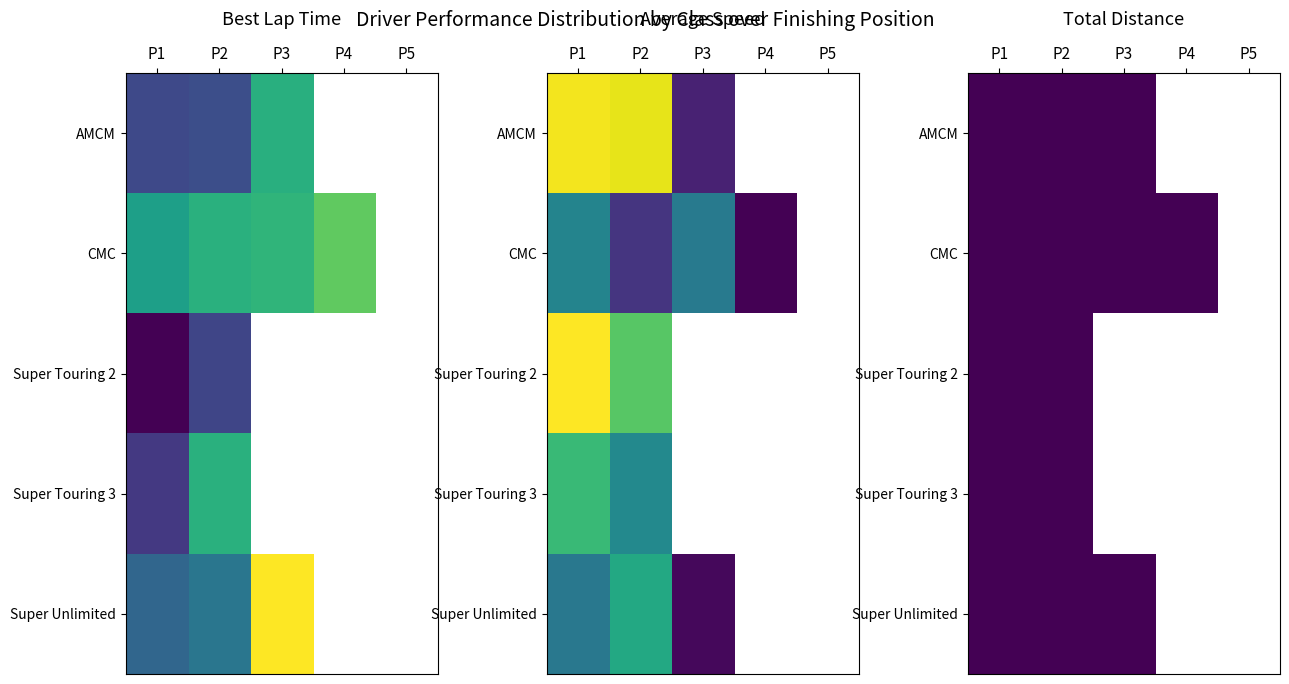

What is the greatest value displayed?

140.9